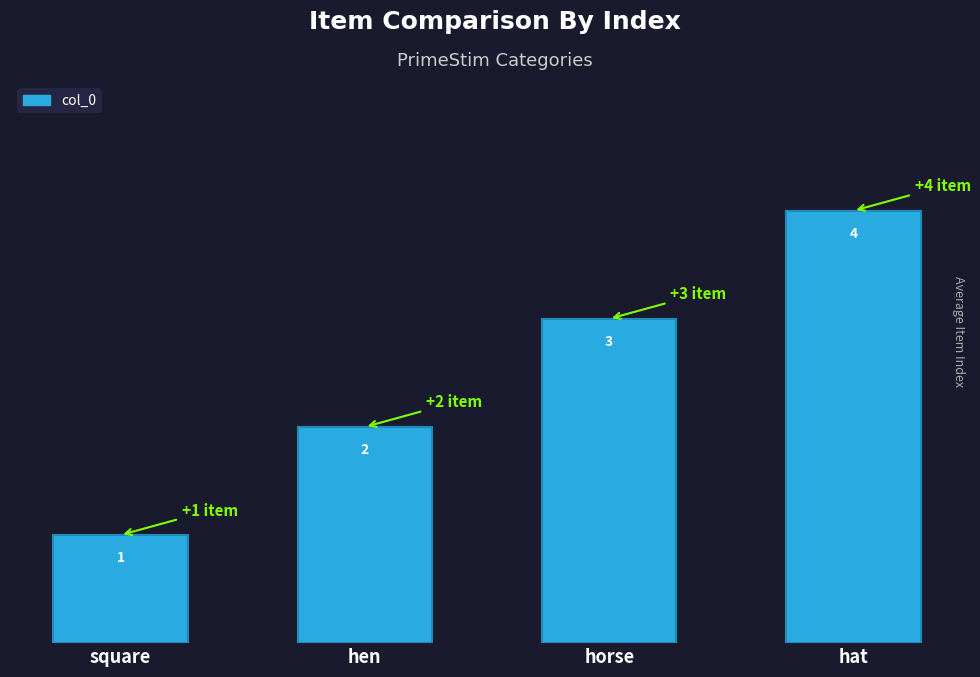

Which label corresponds to the largest value in the chart?

hat